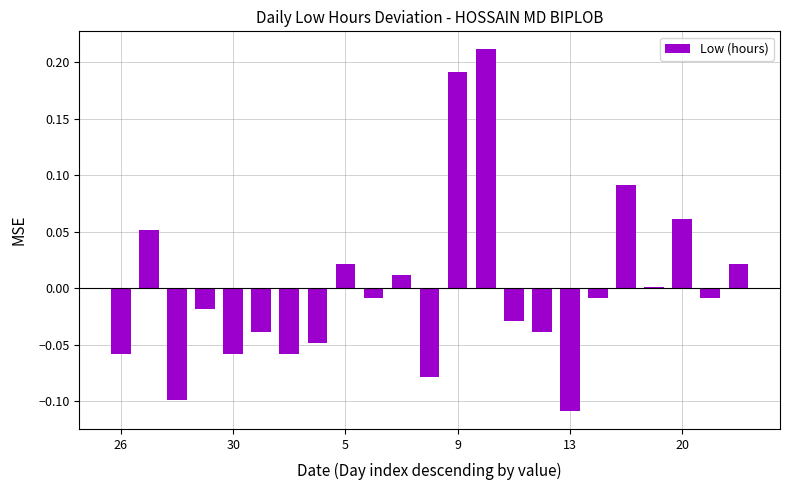

What is the difference between the second highest and minimum values?

0.3